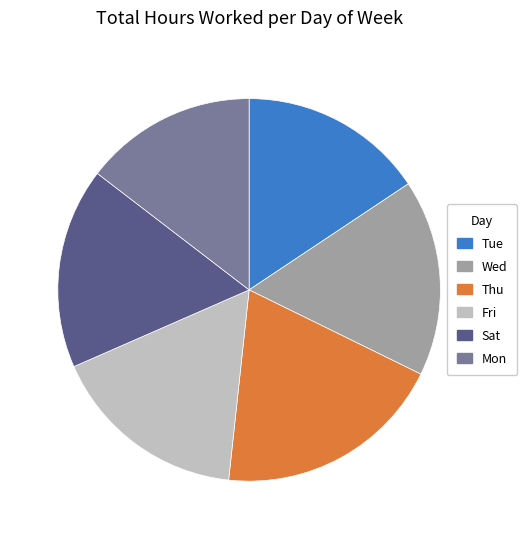

Is it true that Mon is 15% of the pie?

True